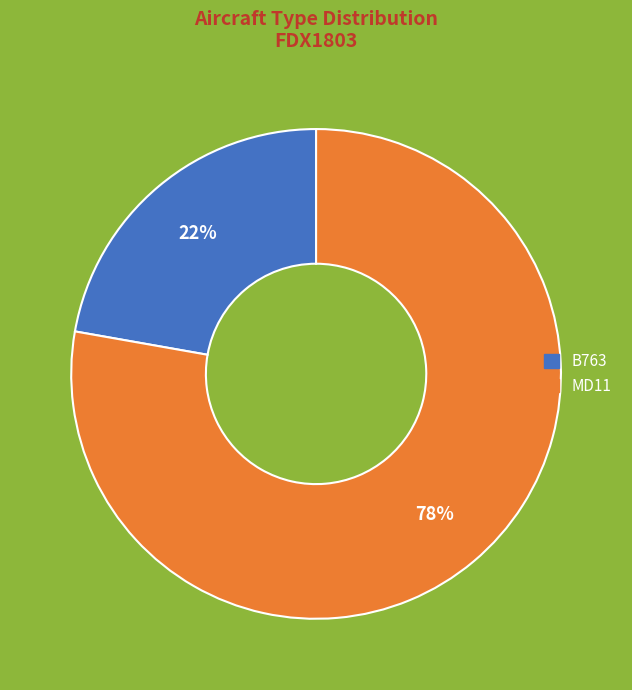

How many slices are in this pie chart?

2